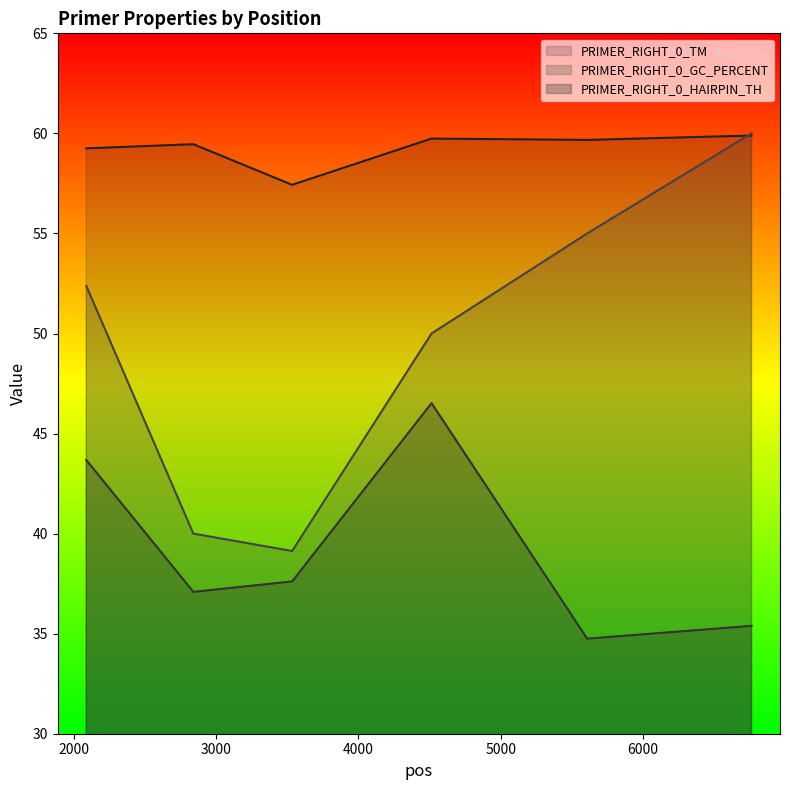

List the series in order of their overall mean, lowest first.

PRIMER_RIGHT_0_HAIRPIN_TH, PRIMER_RIGHT_0_GC_PERCENT, PRIMER_RIGHT_0_TM